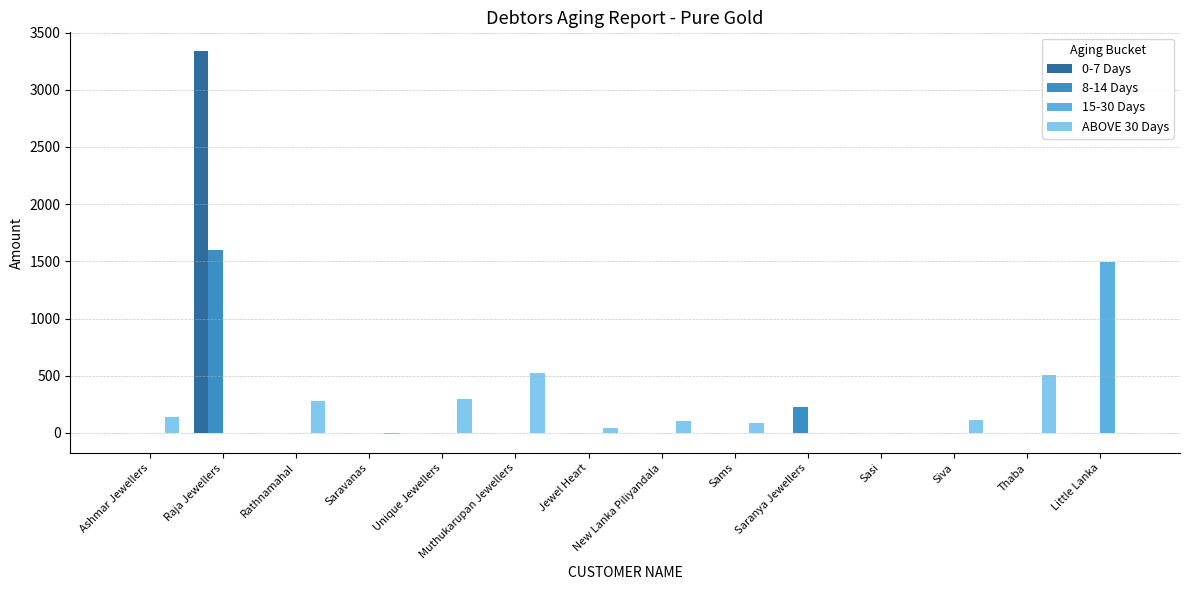

The 8-14 Days series shows 0 at Jewel Heart. True or false?

True